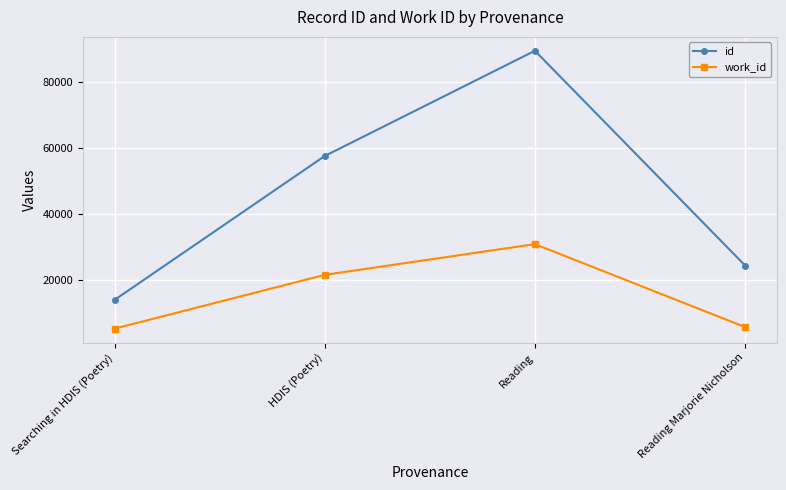

What is the label of the 1st point from the left?

Searching in HDIS (Poetry)